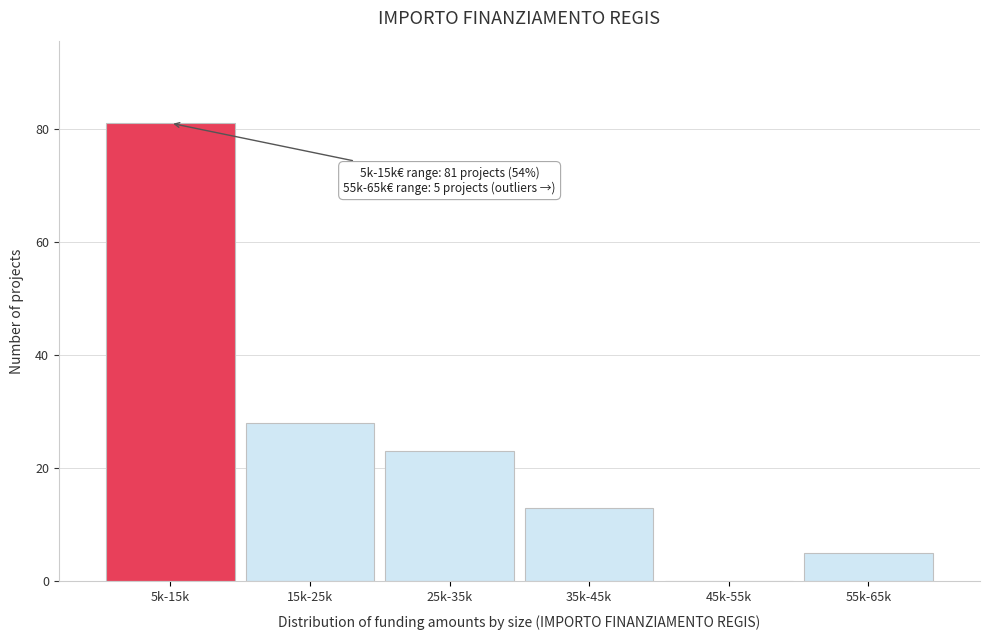

Reading right to left, extract all data points from this chart.

55k-65k=5	45k-55k=0	35k-45k=13	25k-35k=23	15k-25k=28	5k-15k=81